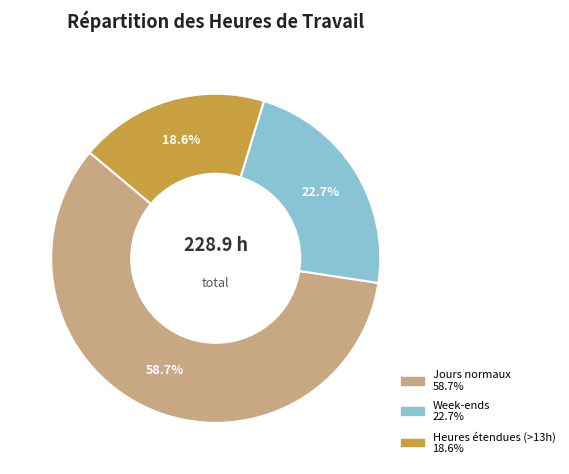

Does any single category account for the majority?

Yes